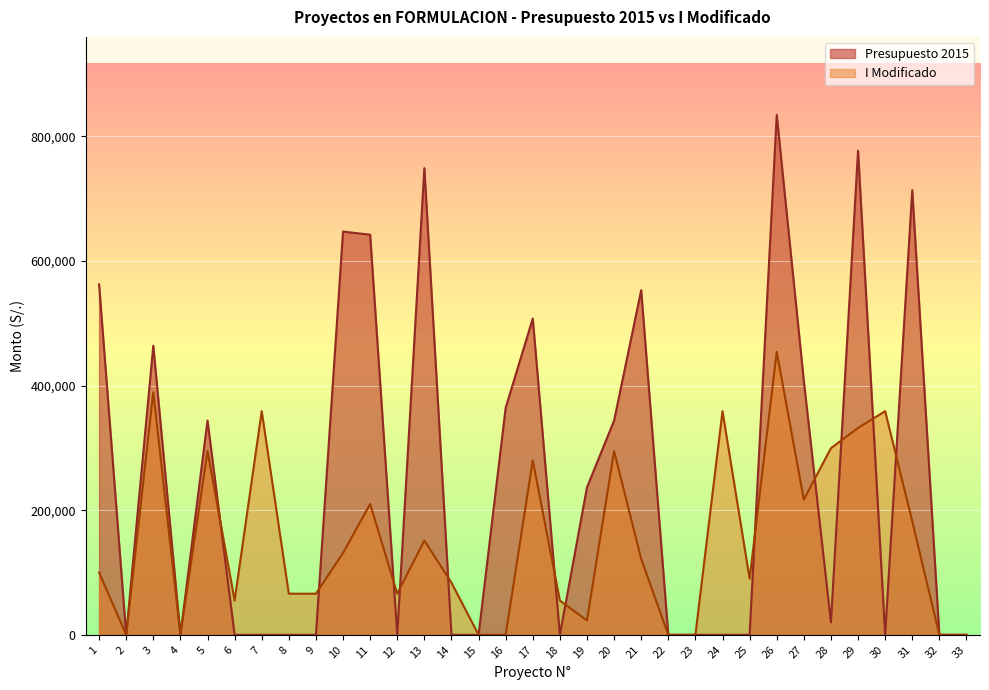

What is the sum of the I Modificado values at 3 and 26?

843637.5